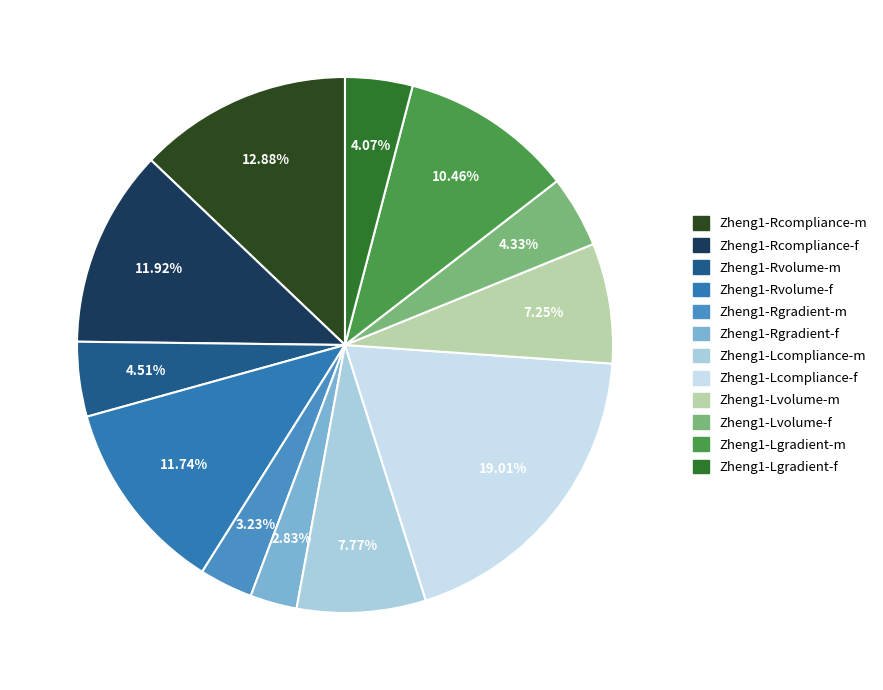

Is there any slice that represents more than half of the pie?

No